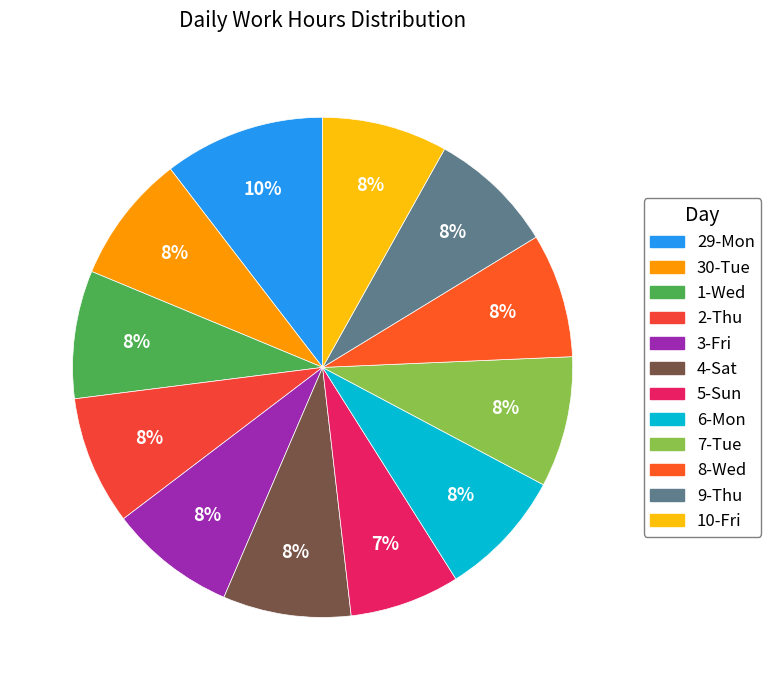

Which slice is the smallest?

5-Sun